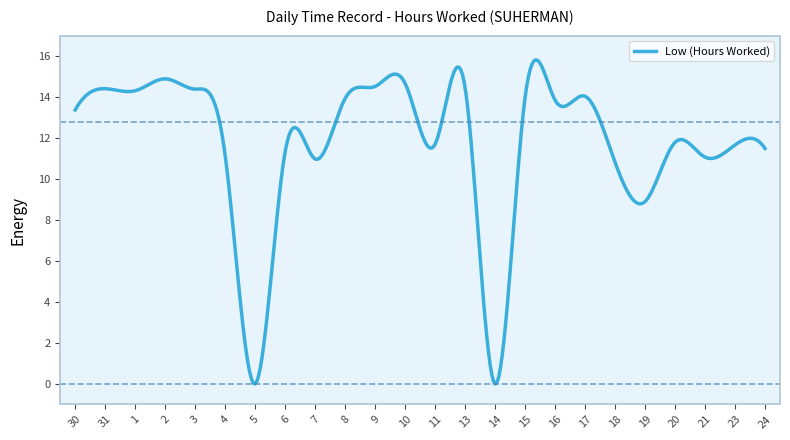

What is the greatest value displayed?

15.8